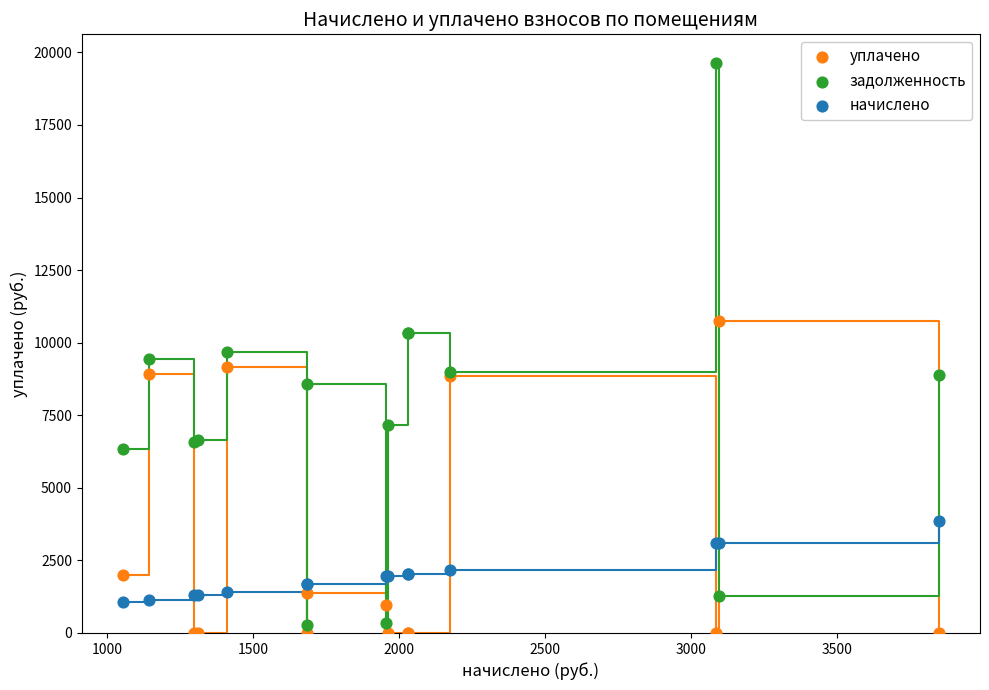

Which series has the widest spread of Y values?

задолженность